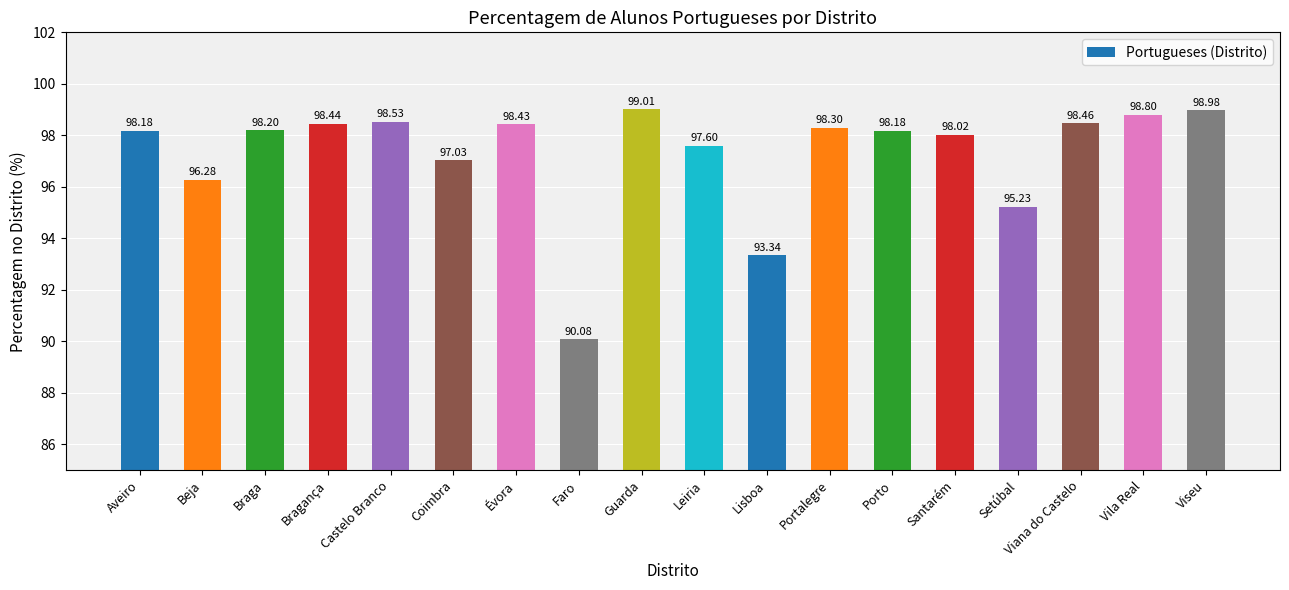

Where does the data first go above 98?

Aveiro